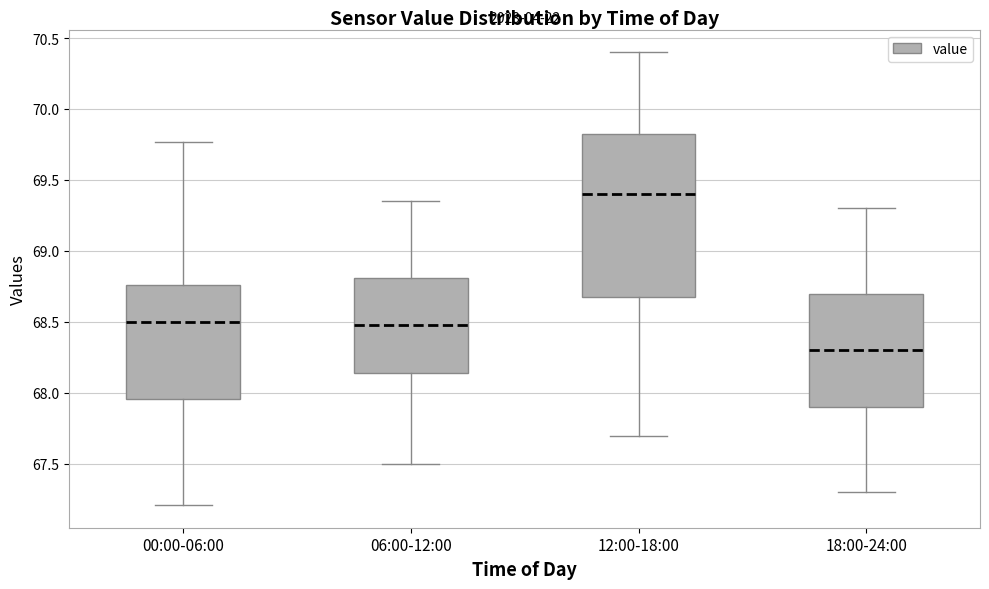

Which box is the tallest, from its lower edge to its upper edge?

12:00-18:00